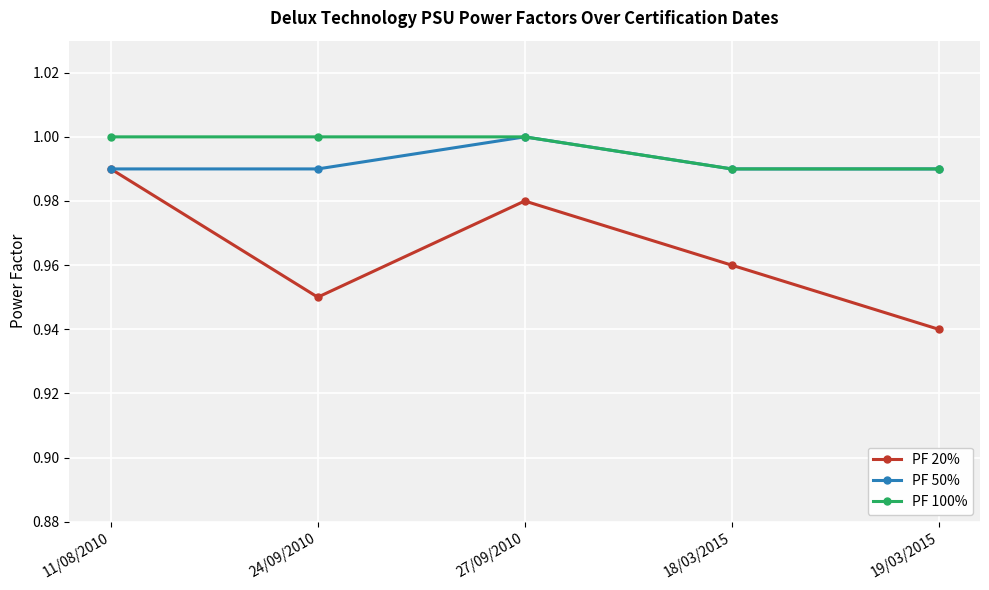

What is the total value across all series at 11/08/2010?

3.0